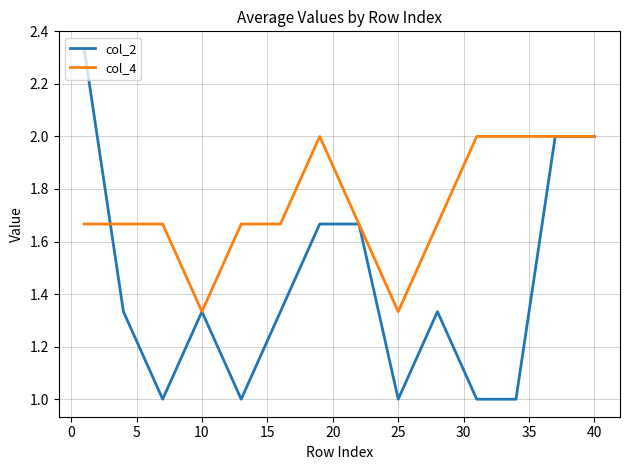

Which series has the widest spread of values?

col_2